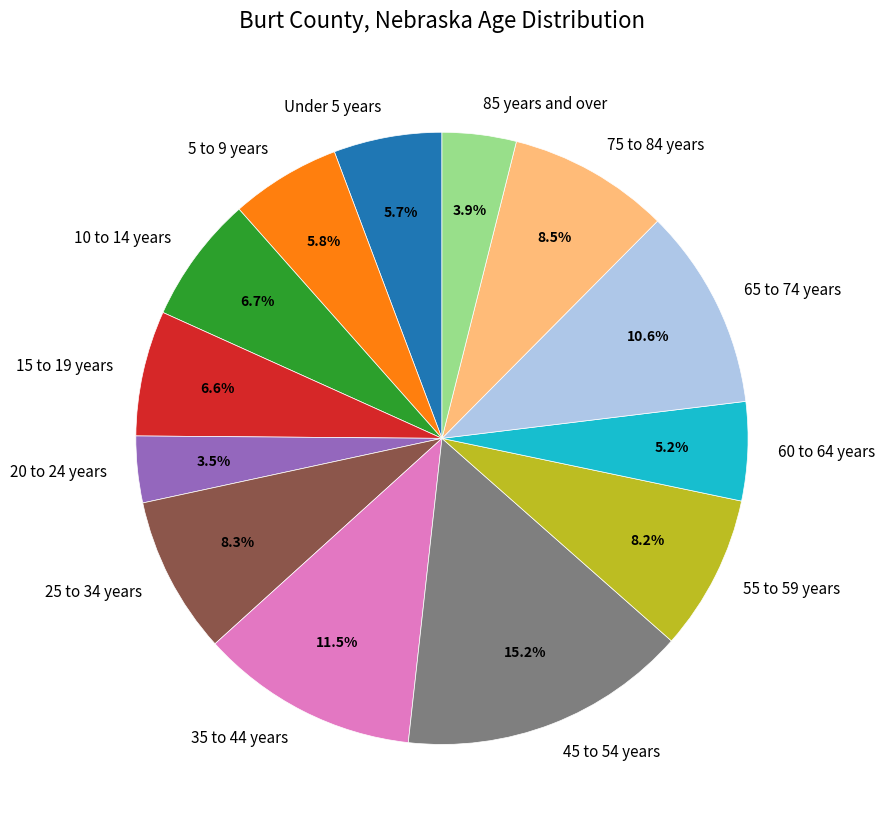

To the nearest percent, what is the combined percentage of 35 to 44 years and 75 to 84 years?

20%